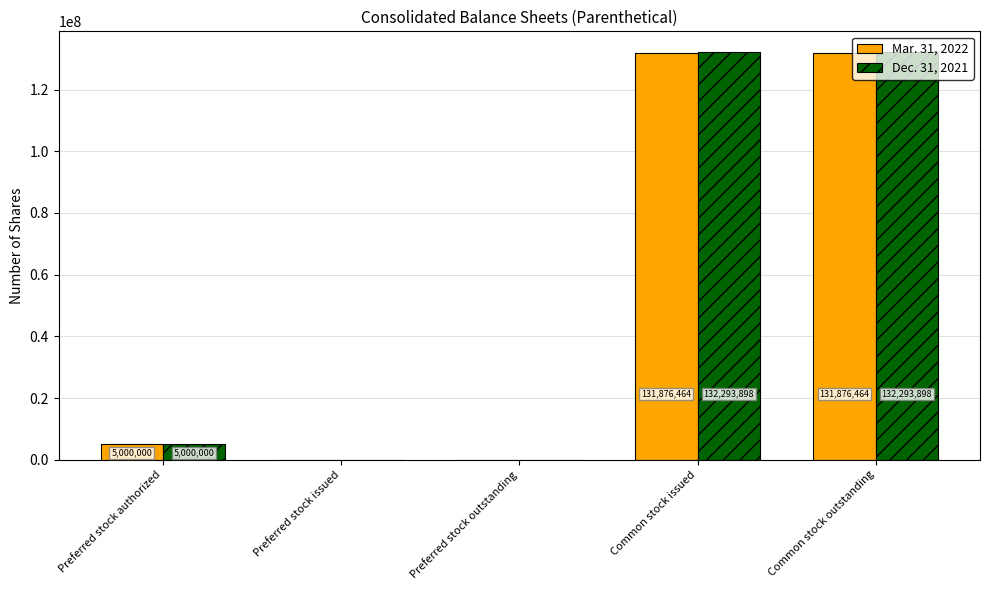

What is the sum of the Dec. 31, 2021 values at Common stock issued and Common stock outstanding?

264587796